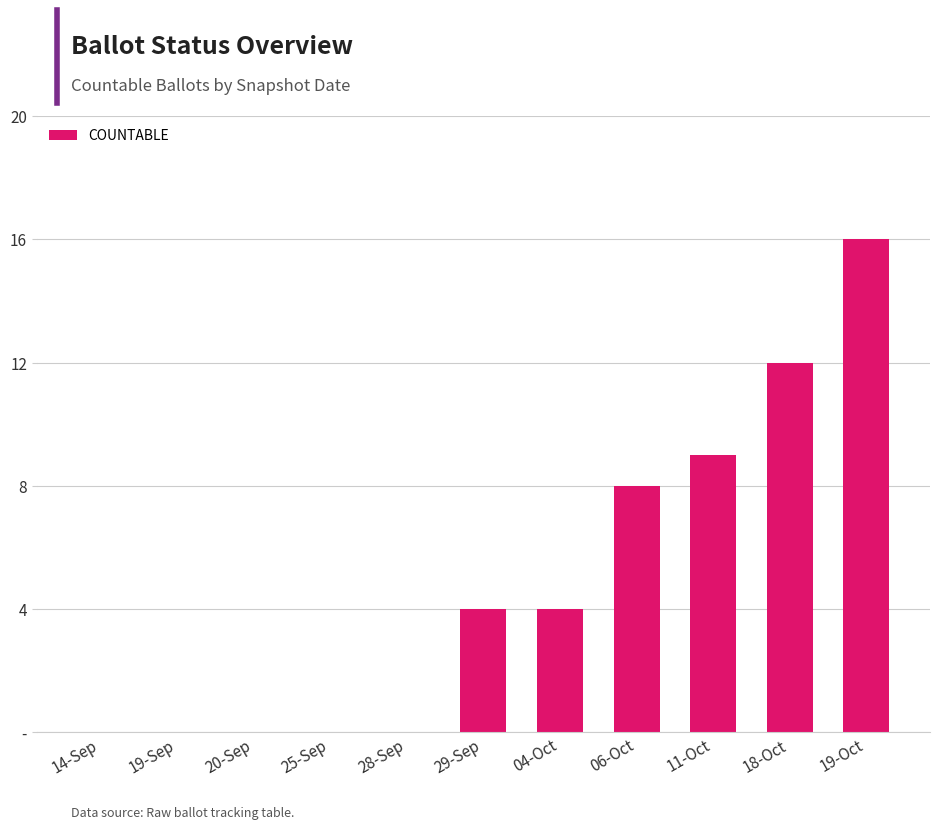

What is the greatest value displayed?

16